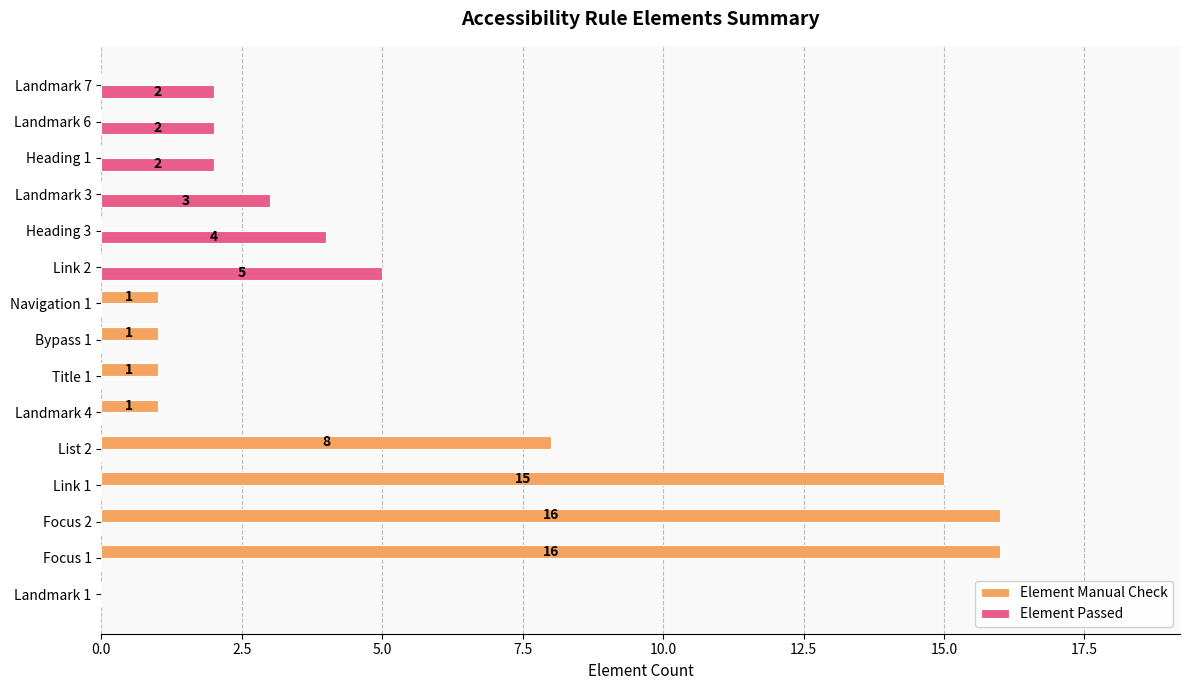

Is the value of Element Manual Check at Bypass 1 greater than the value of Element Passed at Landmark 4?

Yes